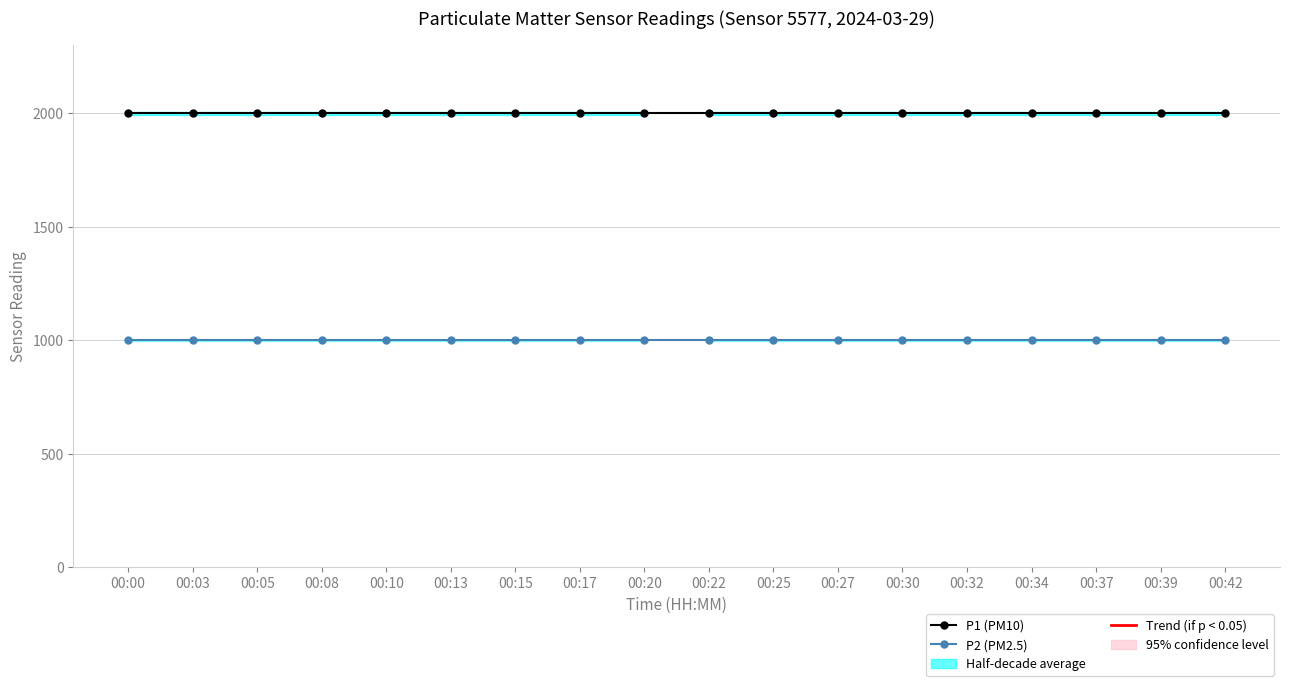

What is the value of the P2 (PM2.5) point at the 12th from the left?

999.9